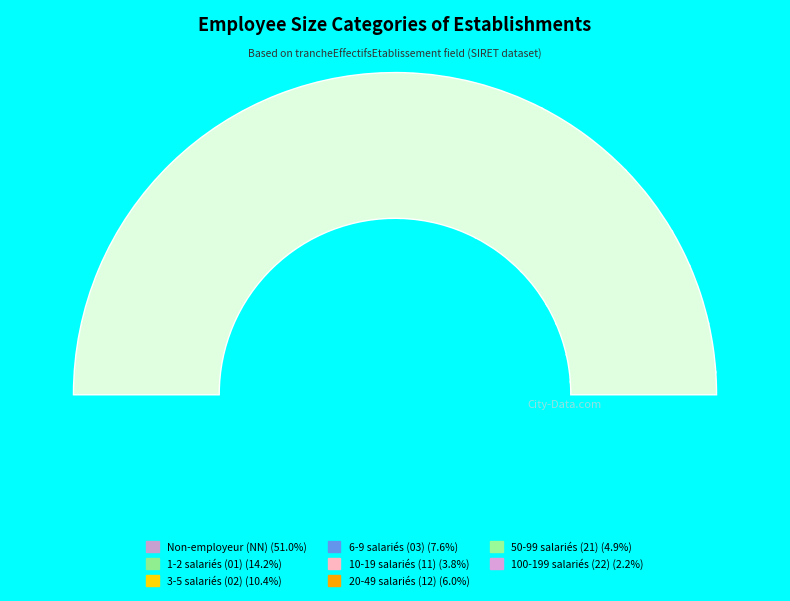

How many segments does this pie chart have?

9